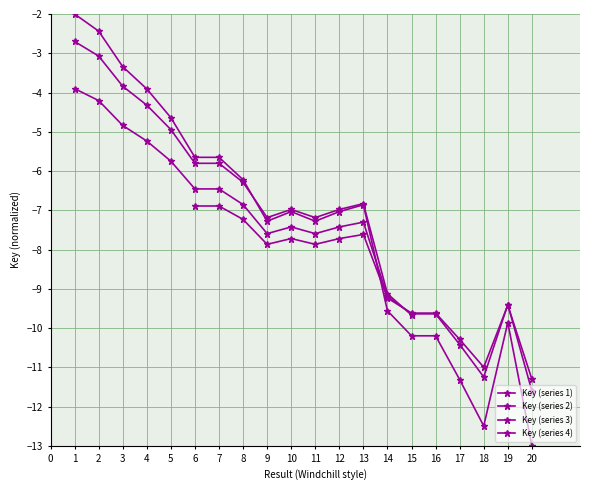

Is it true that the value at 1 is -3.5?

False